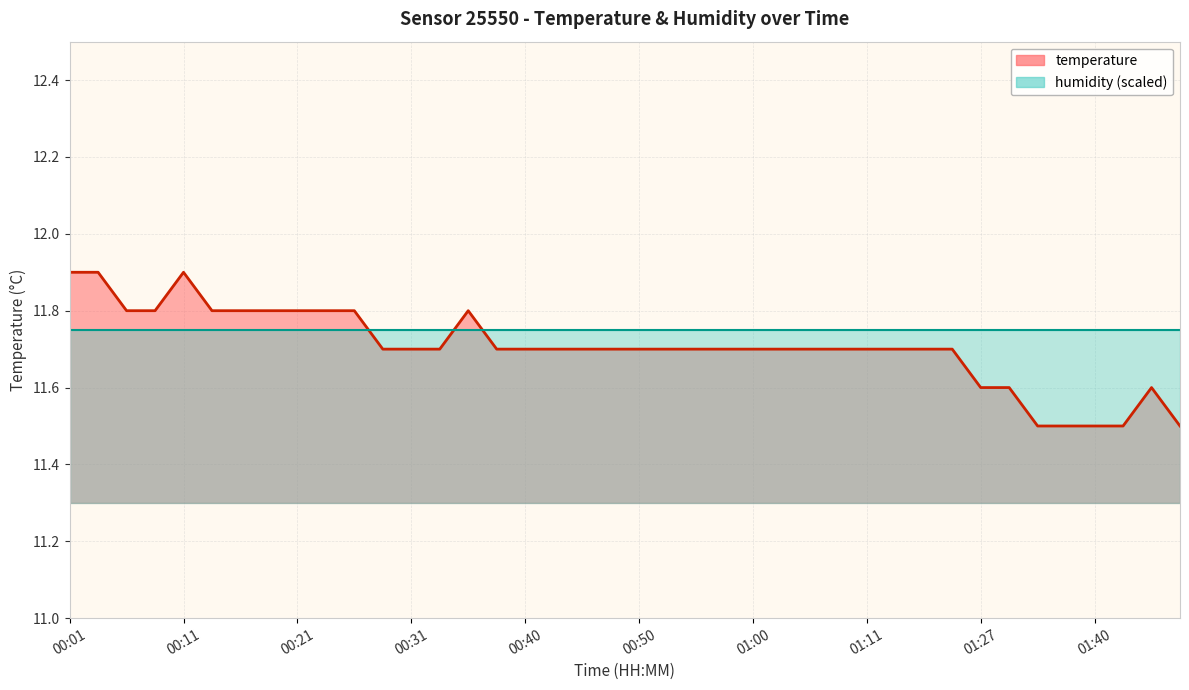

What is the difference between the second highest and second lowest values?

0.4